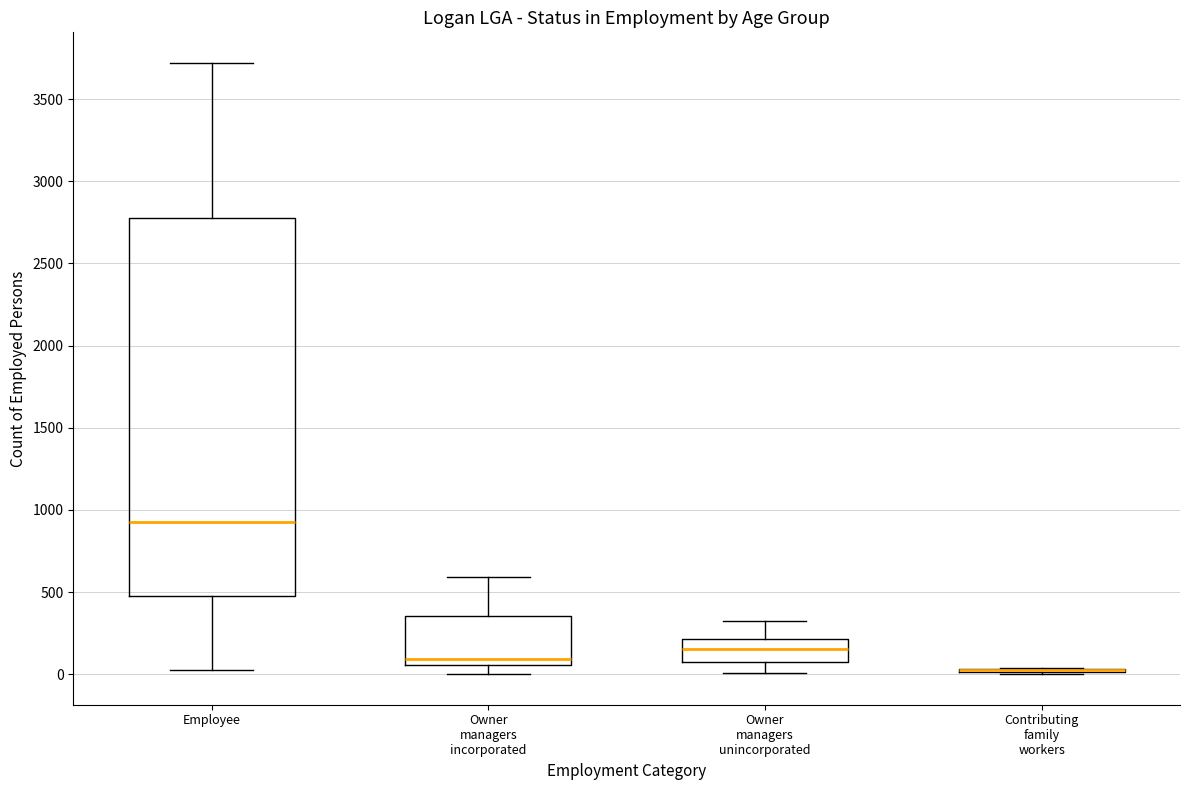

Which box is the tallest, from its lower edge to its upper edge?

Employee